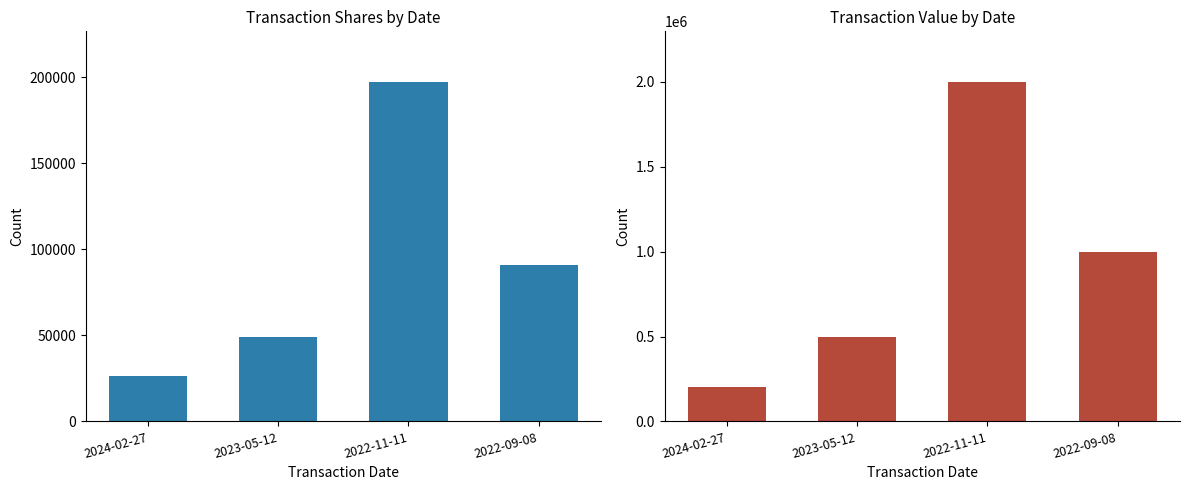

What position from the right is 2024-02-27?

4